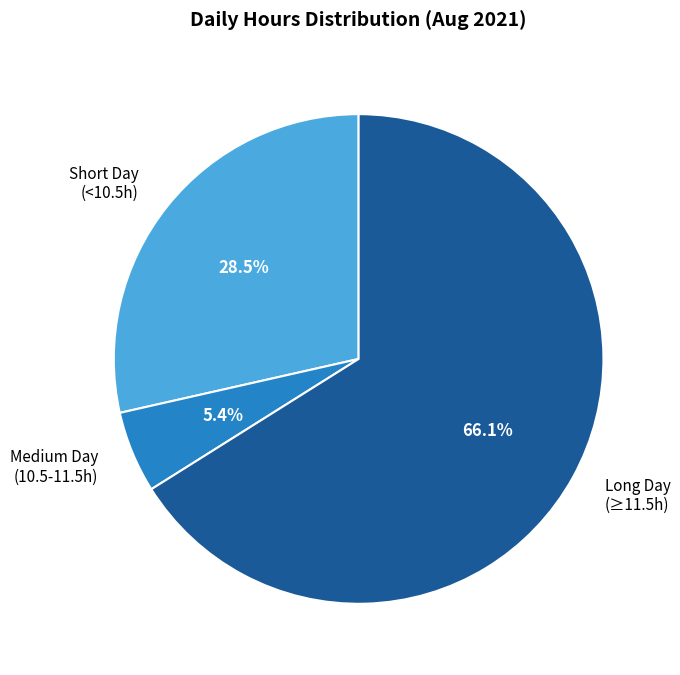

Which category has the biggest portion of the pie?

Long Day (≥11.5h)